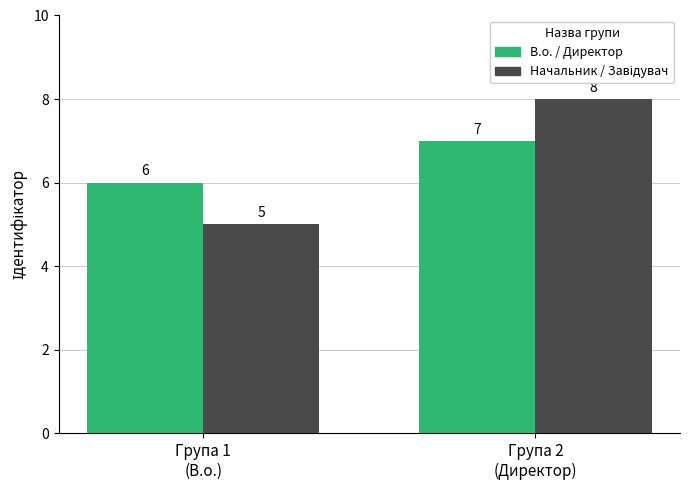

What is the difference between the В.о. / Директор values at Група 2
(Директор) and Група 1
(В.о.)?

1